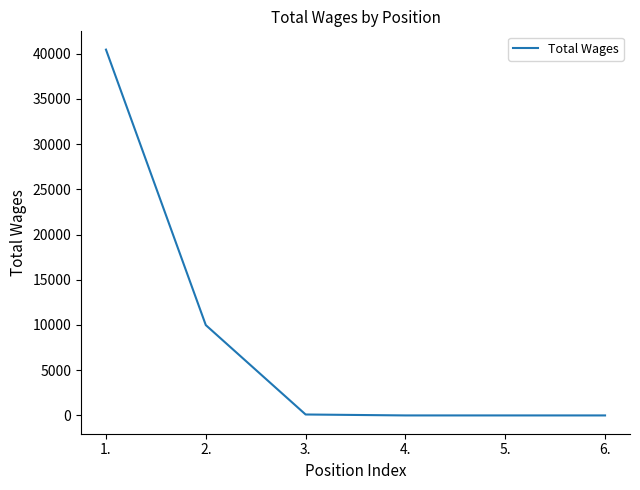

Count the number of data series in this chart.

1